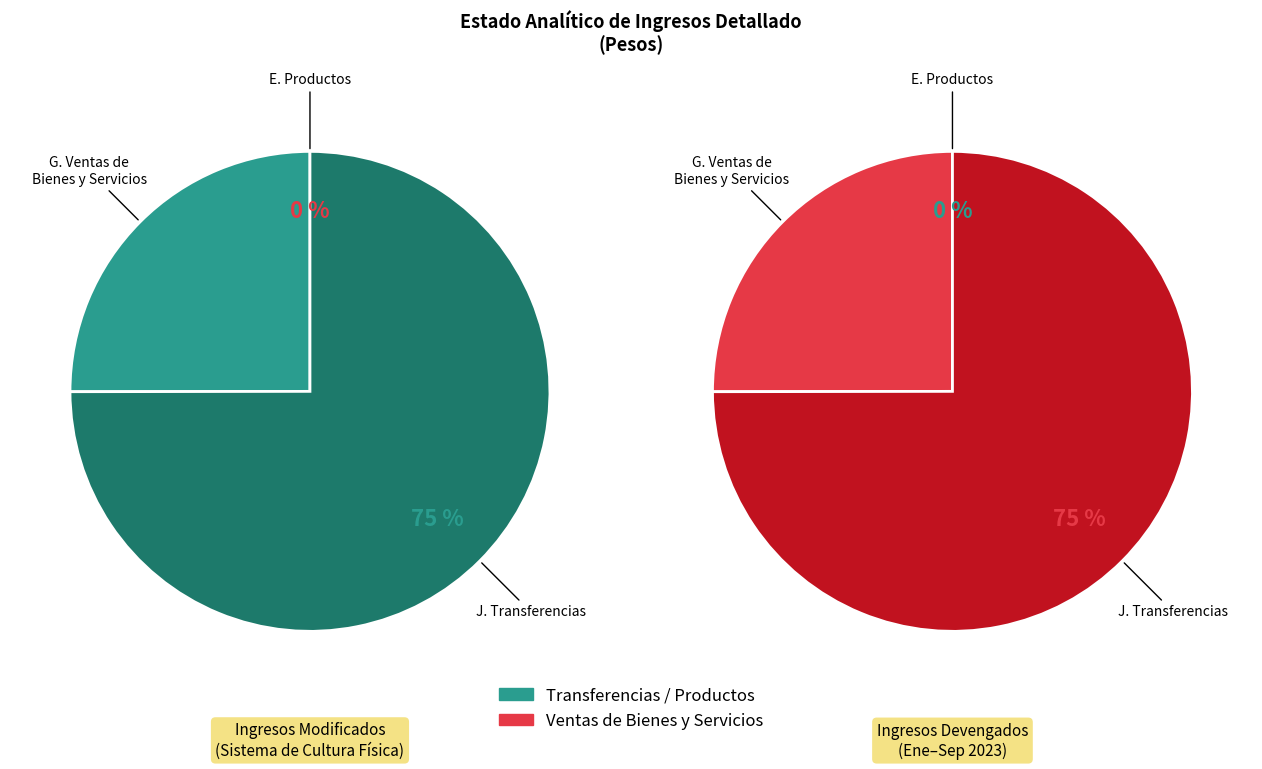

Is the sum of E. Productos and J. Transferencias greater than half?

Yes